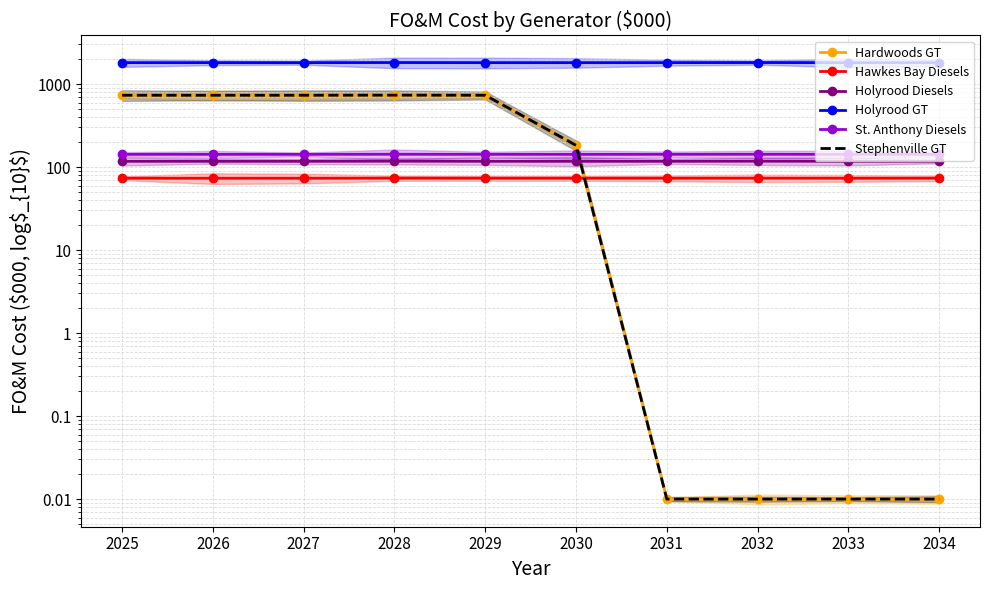

True or false: Stephenville GT and Hawkes Bay Diesels cross at least once.

True